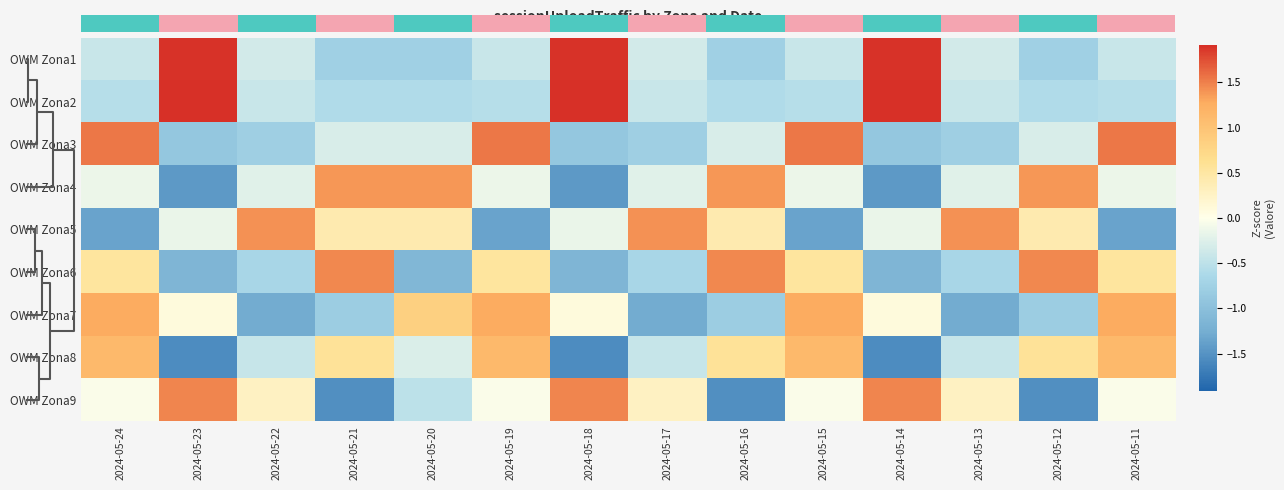

At which label does OWM Zona1 first exceed 0?

2024-05-23